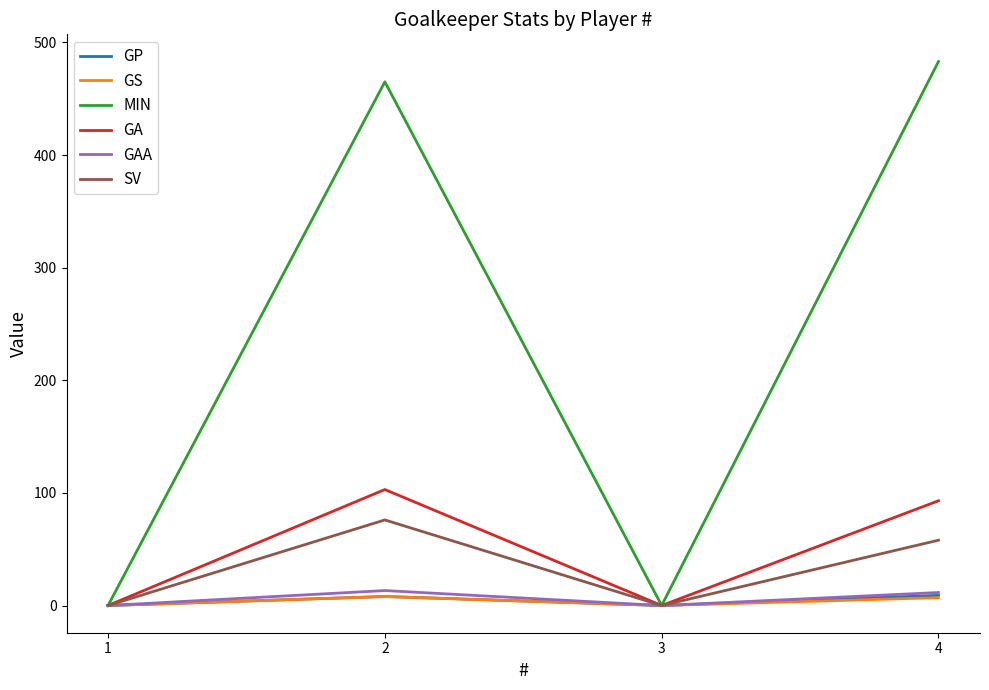

At how many categories does at least one series exceed 208?

2